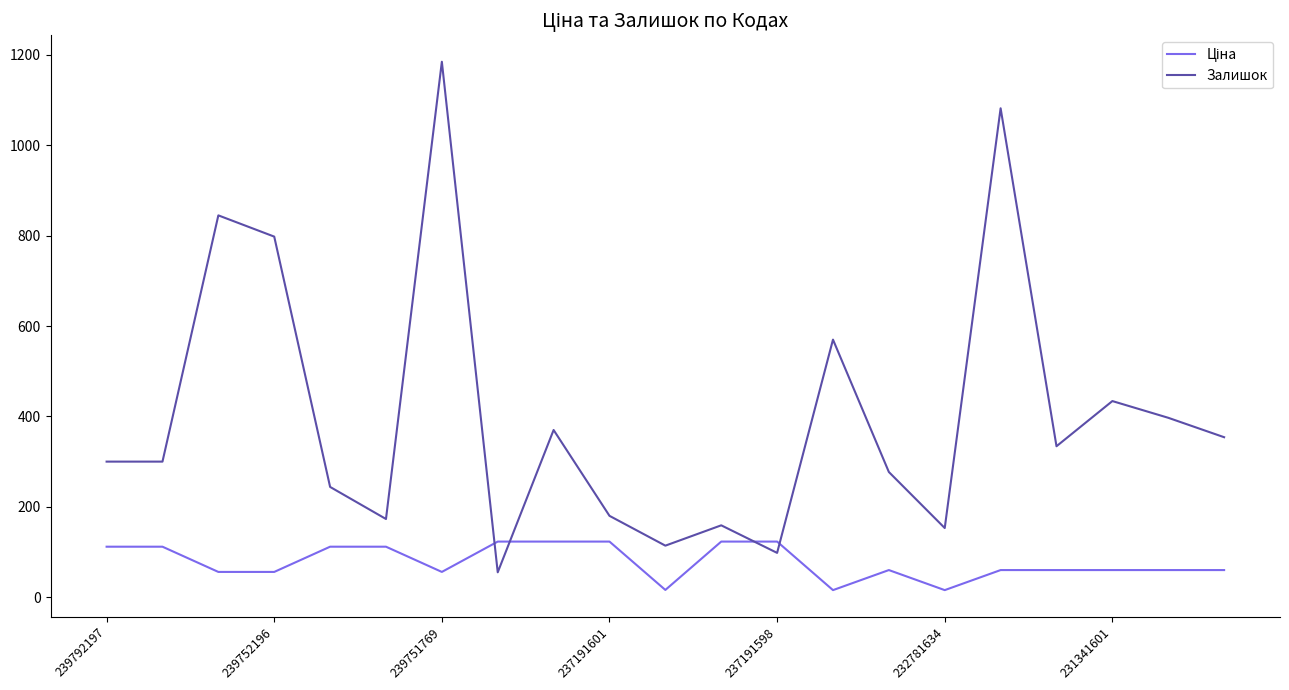

At how many categories does at least one series exceed 937?

2